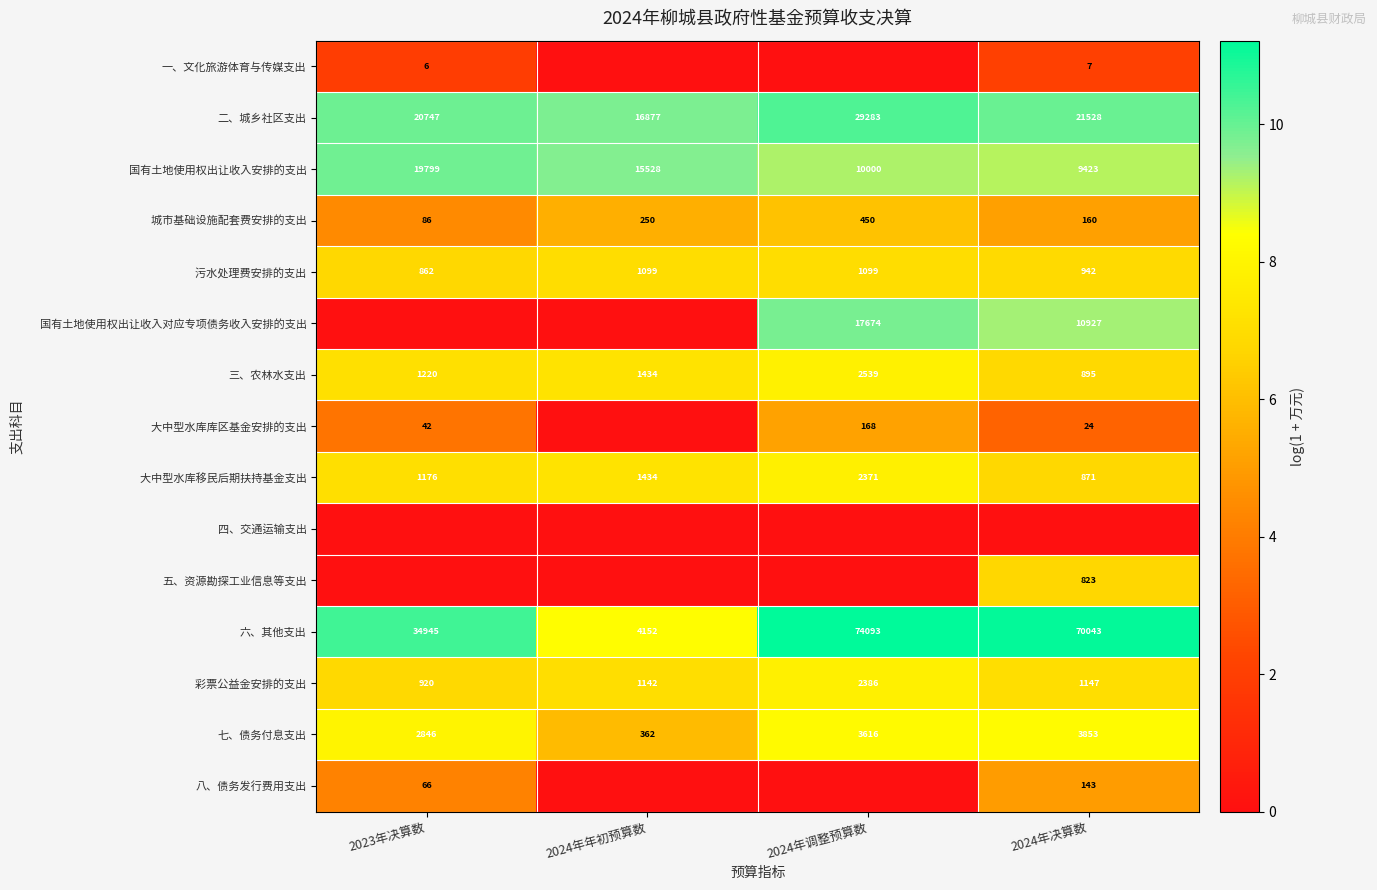

List the labels in order of 七、债务付息支出 value, largest first.

2024年决算数, 2024年调整预算数, 2023年决算数, 2024年年初预算数